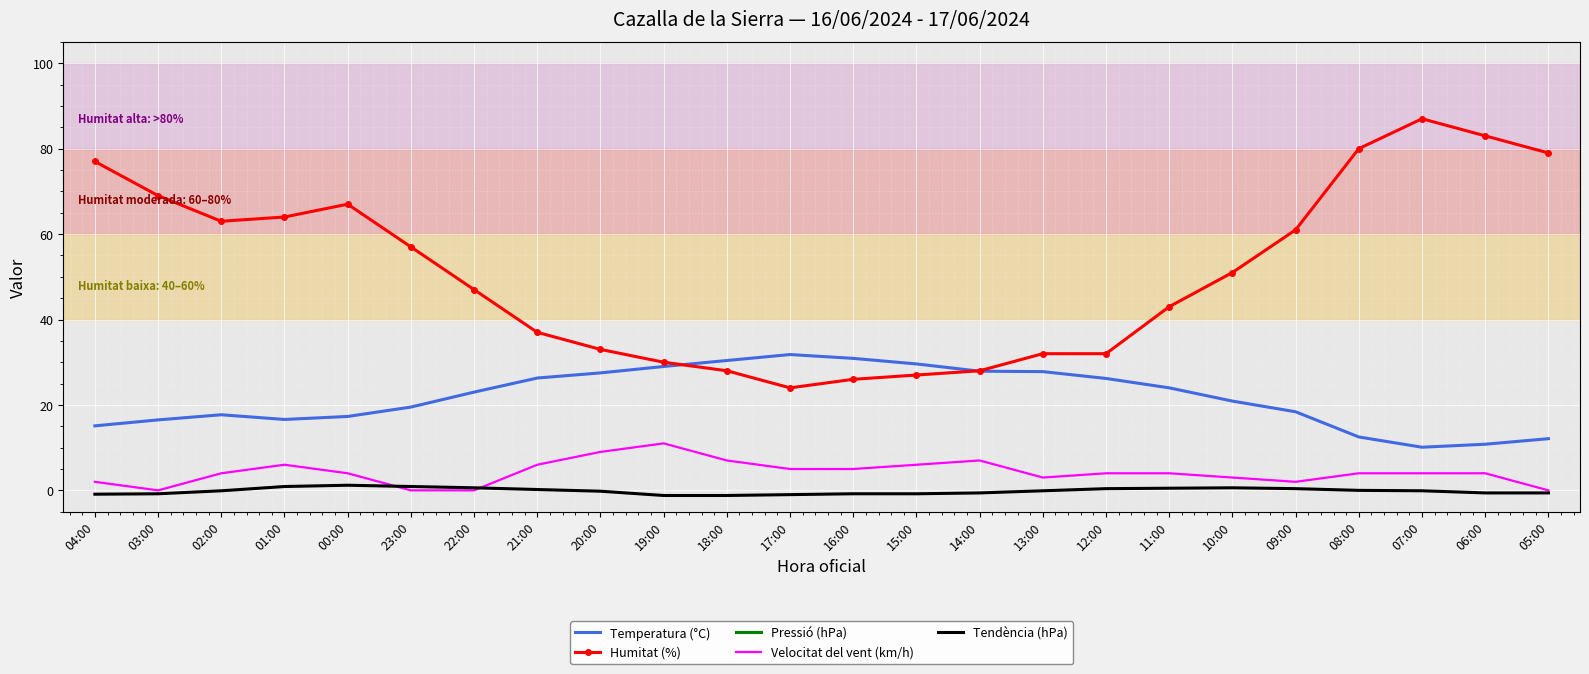

True or false: Tendència (hPa) and Temperatura (°C) cross at least once.

False